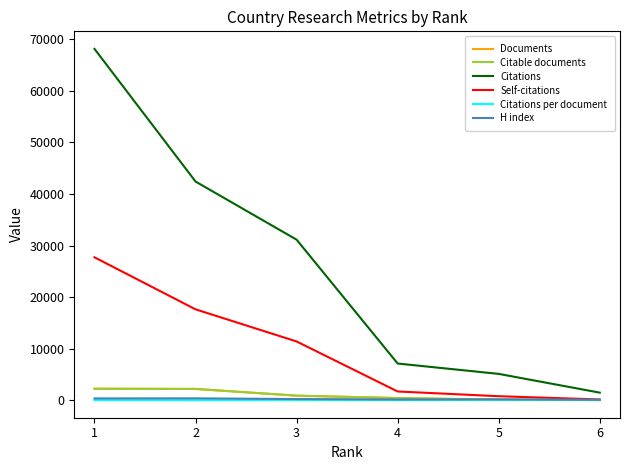

Is it true that Self-citations equals 6733.6 at 2?

False